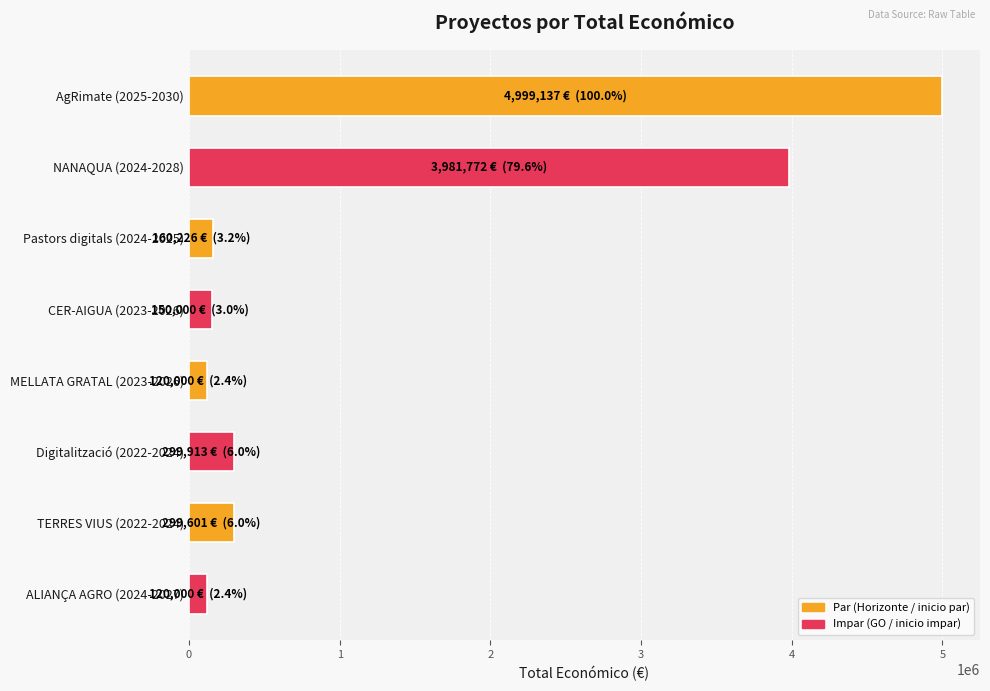

How many values are below 299601?

4